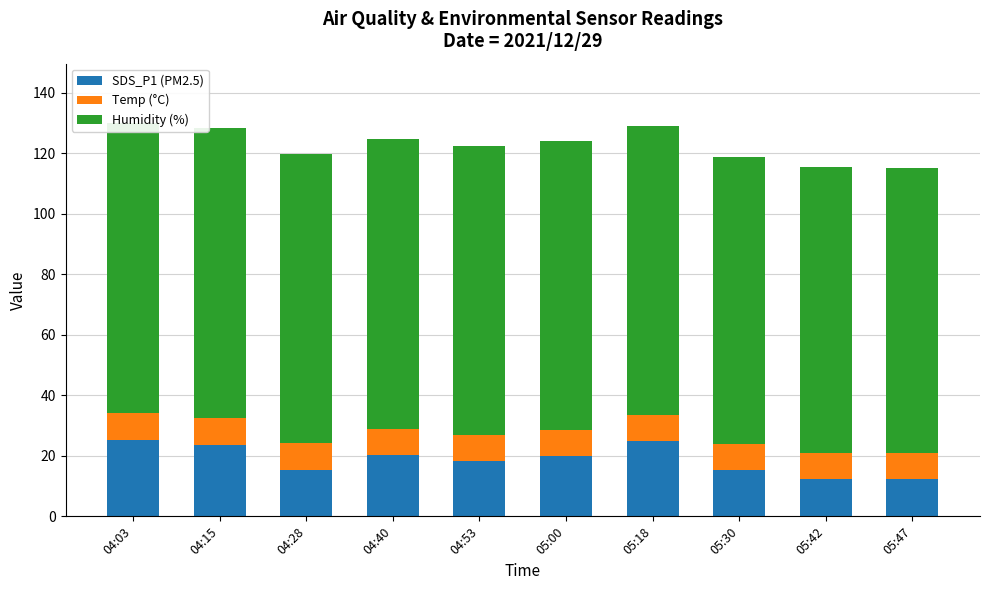

What is the label of the 6th bar from the left?

05:00